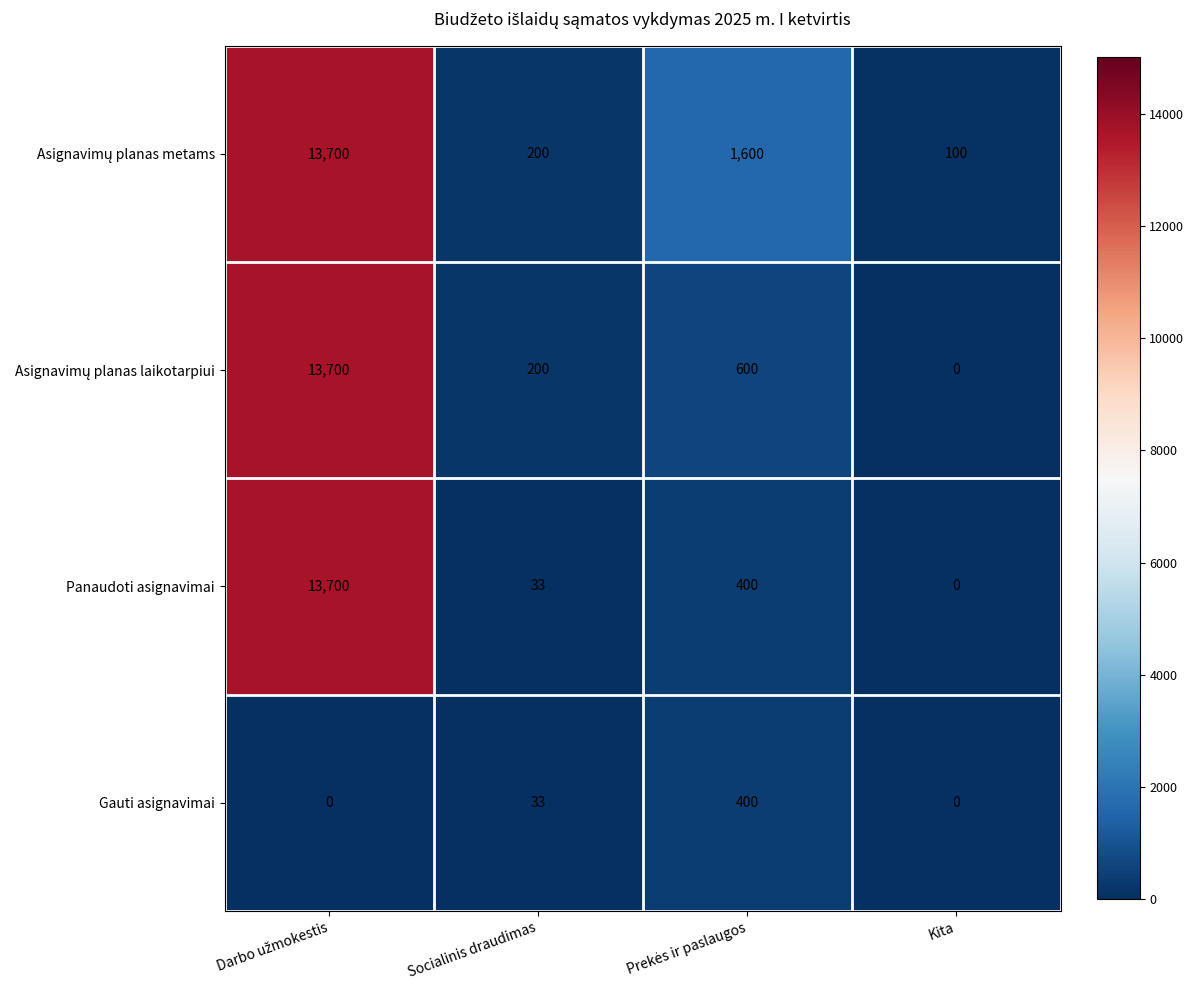

What is the total value across all series at Socialinis draudimas?

466